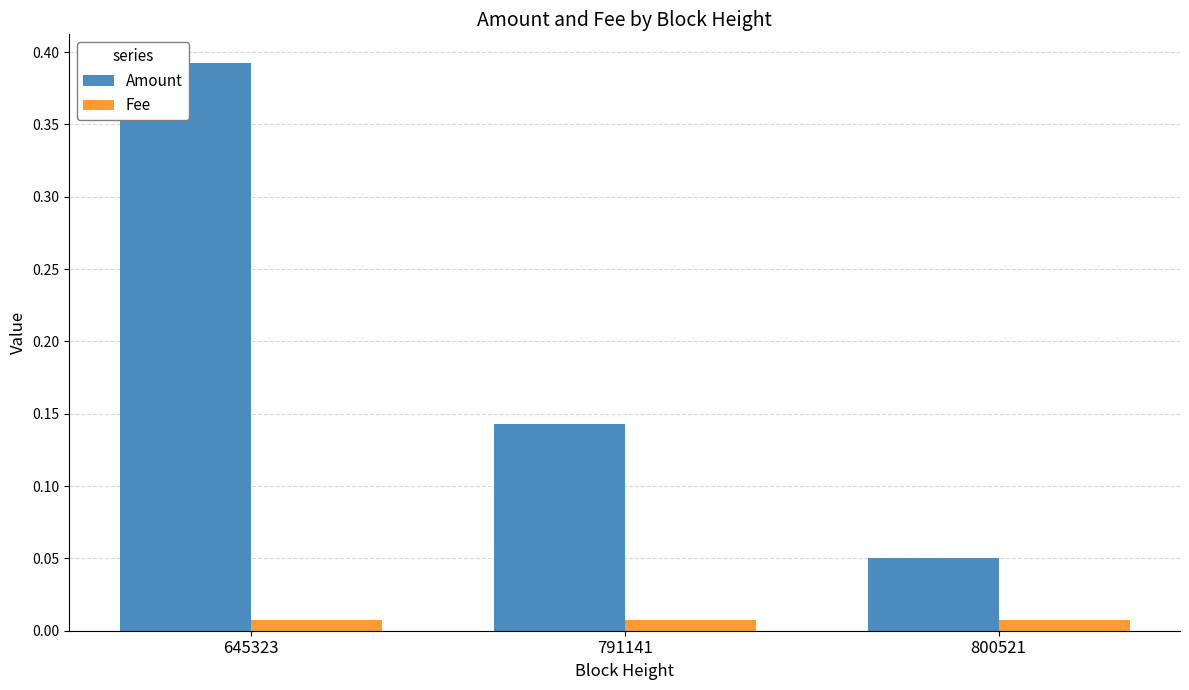

List the series in order of their peak value, highest first.

Amount, Fee